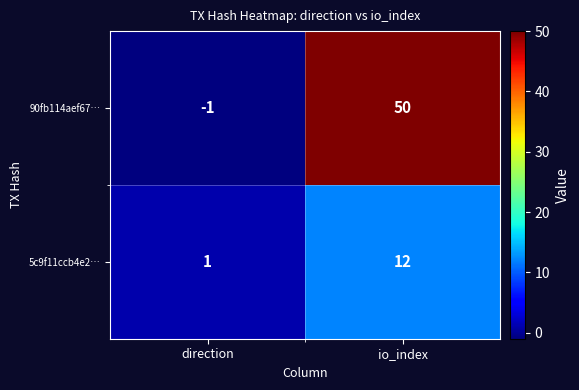

Reading left to right, what are all the values shown in this chart?

90fb114aef67…: direction=-1	io_index=50
5c9f11ccb4e2…: direction=1	io_index=12